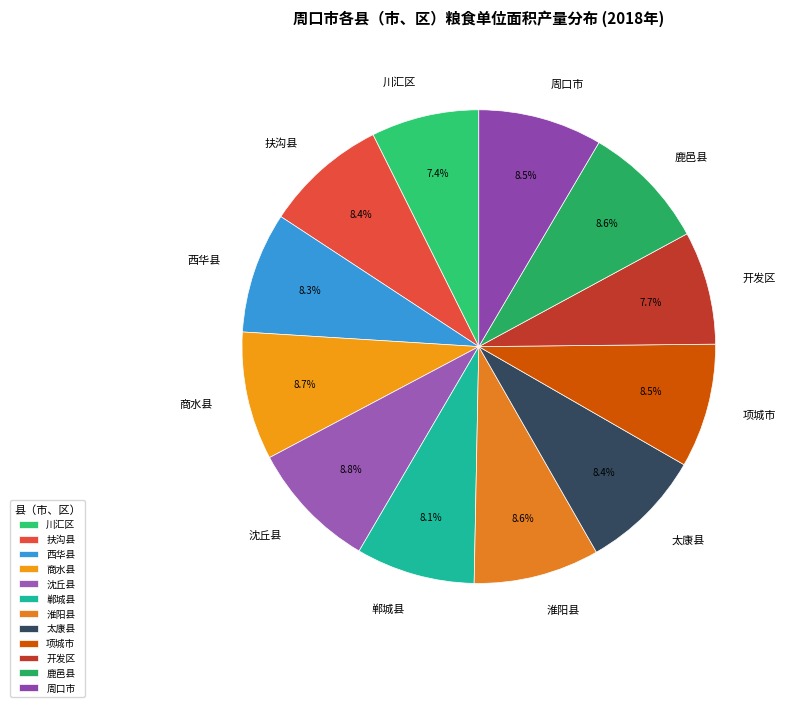

Count the number of slices in the pie.

12